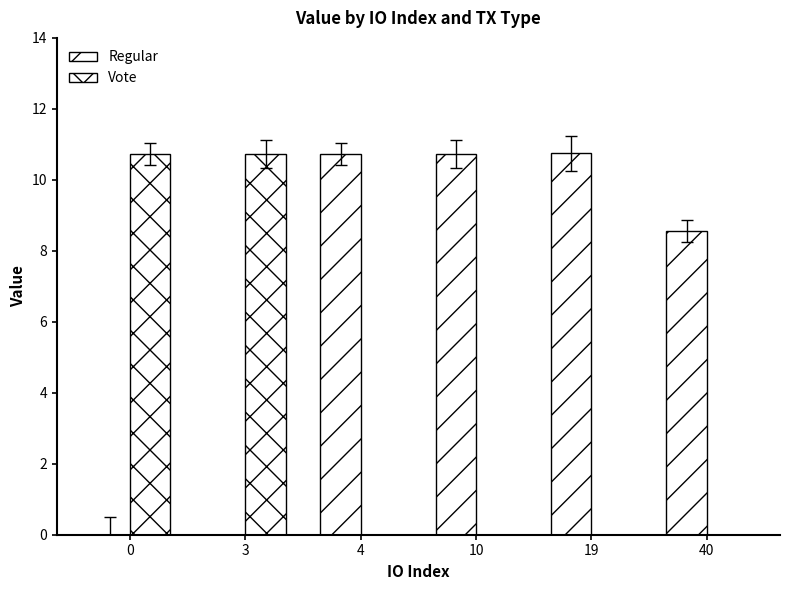

What is the difference between the Regular values at 3 and 19?

10.7